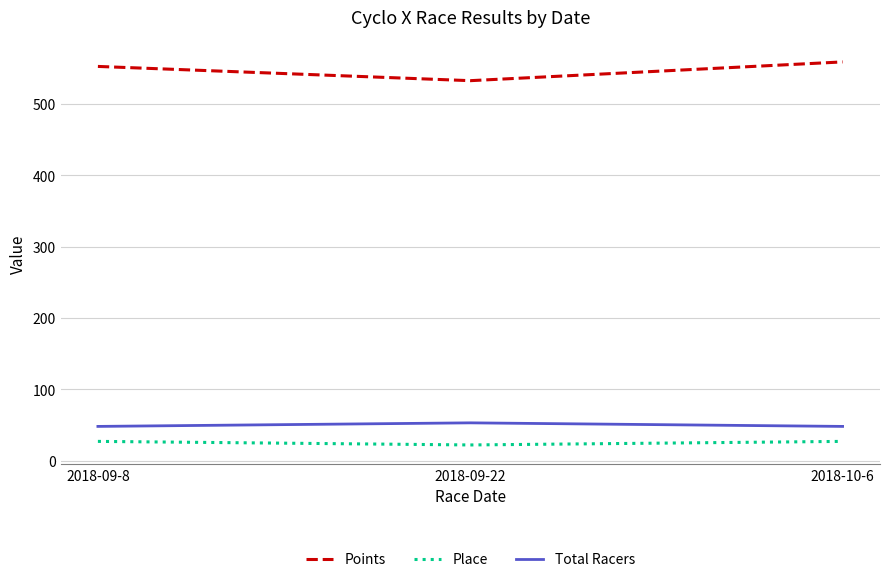

Which category has the highest value in the Total Racers series?

2018-09-22